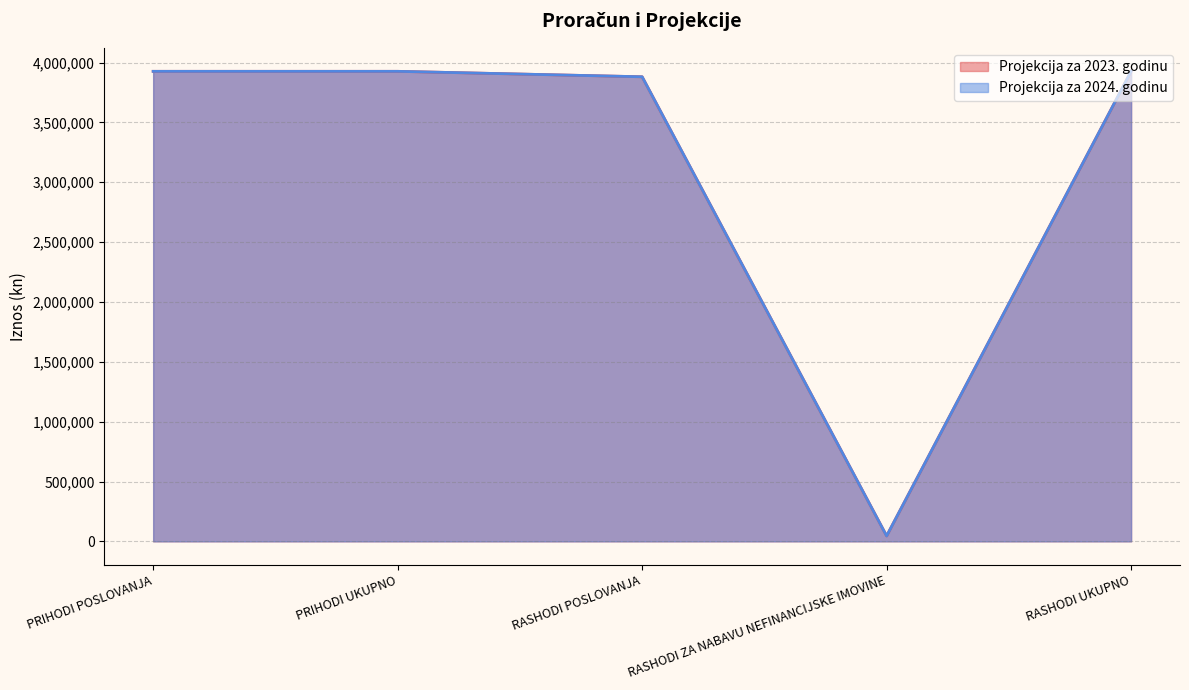

Which series has the widest spread of values?

Projekcija za 2023. godinu